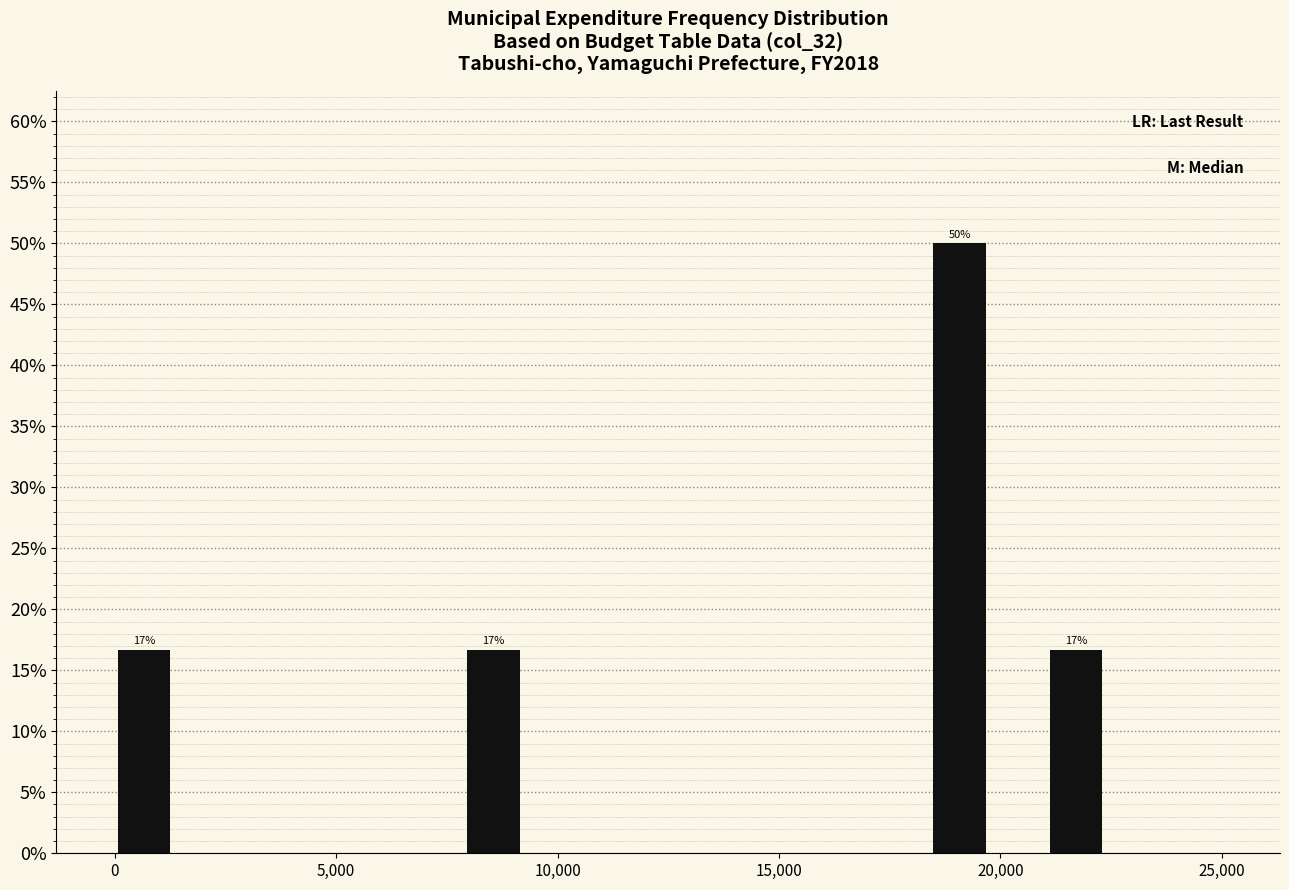

Read against the x-axis, roughly where is the centre of the tallest bar?

19000